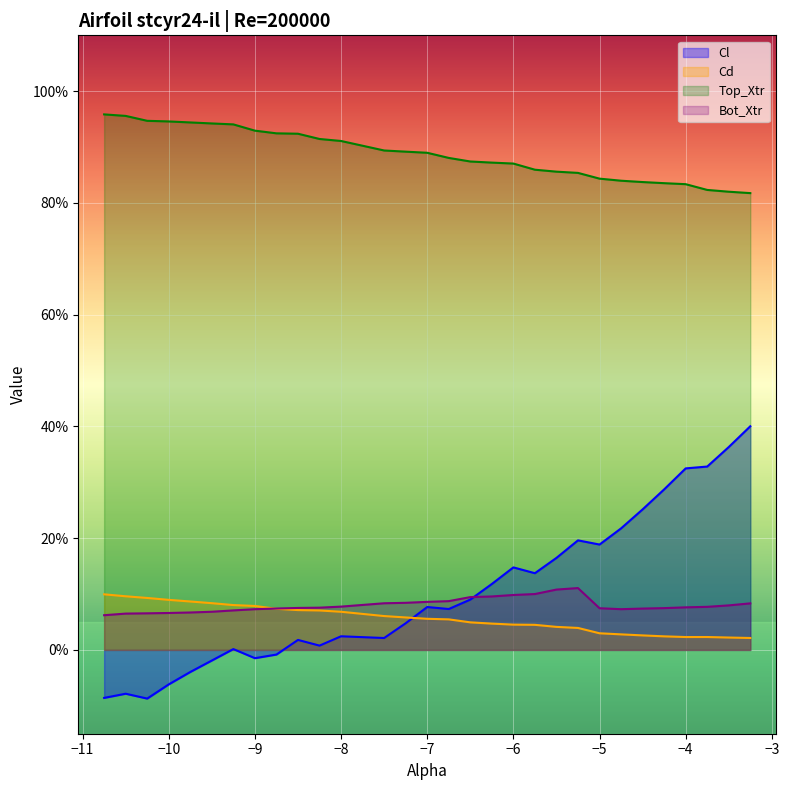

Which series changed the most between -9.0 and -4.25?

Cl